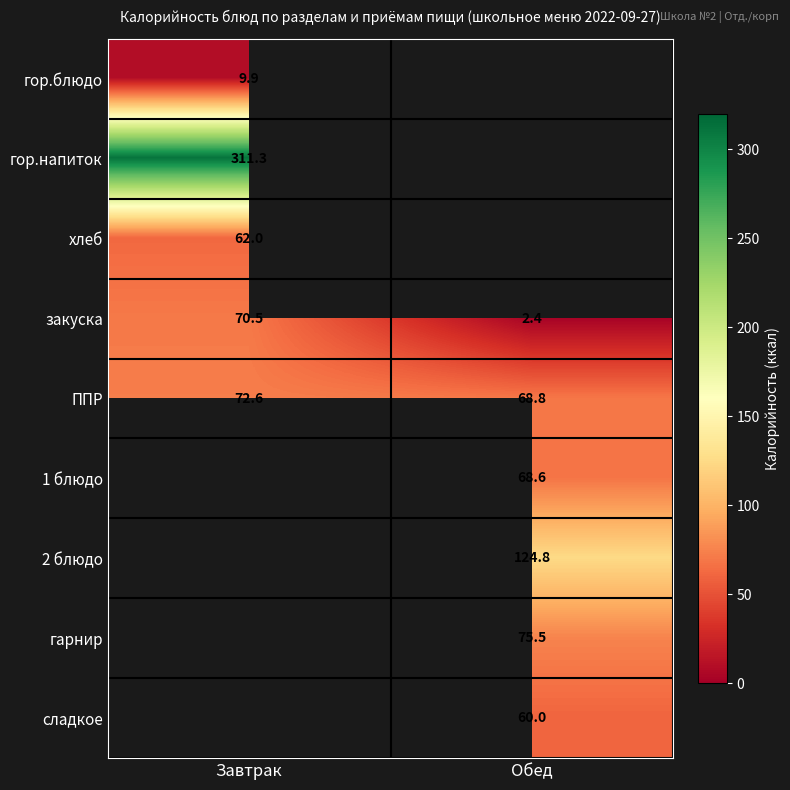

True or false: ППР has a value of 20.4 at Завтрак.

False